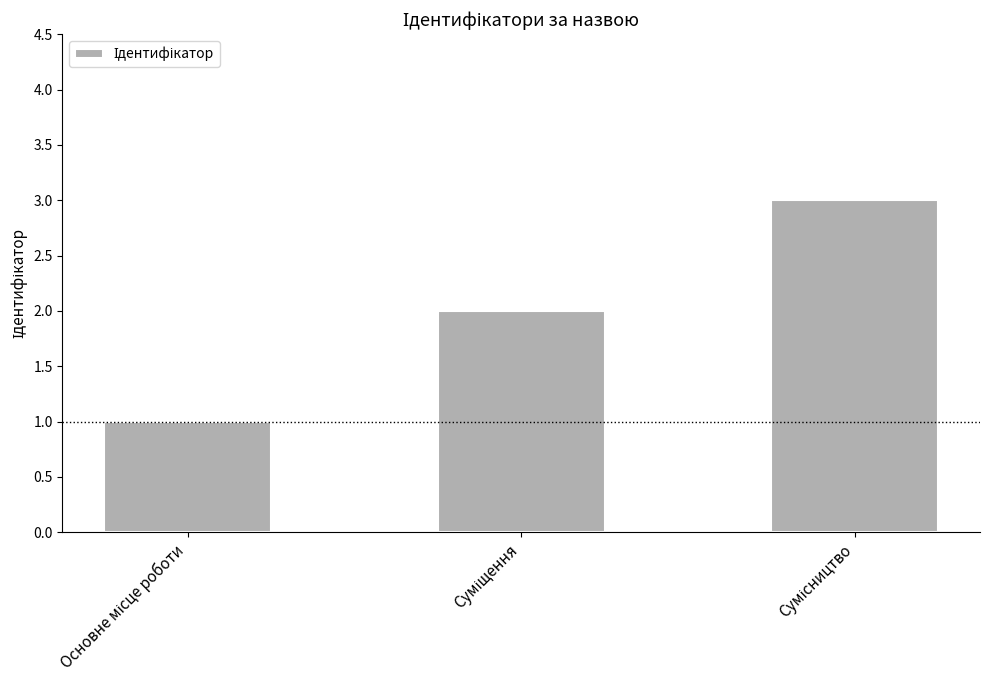

What is the sum of all values?

6